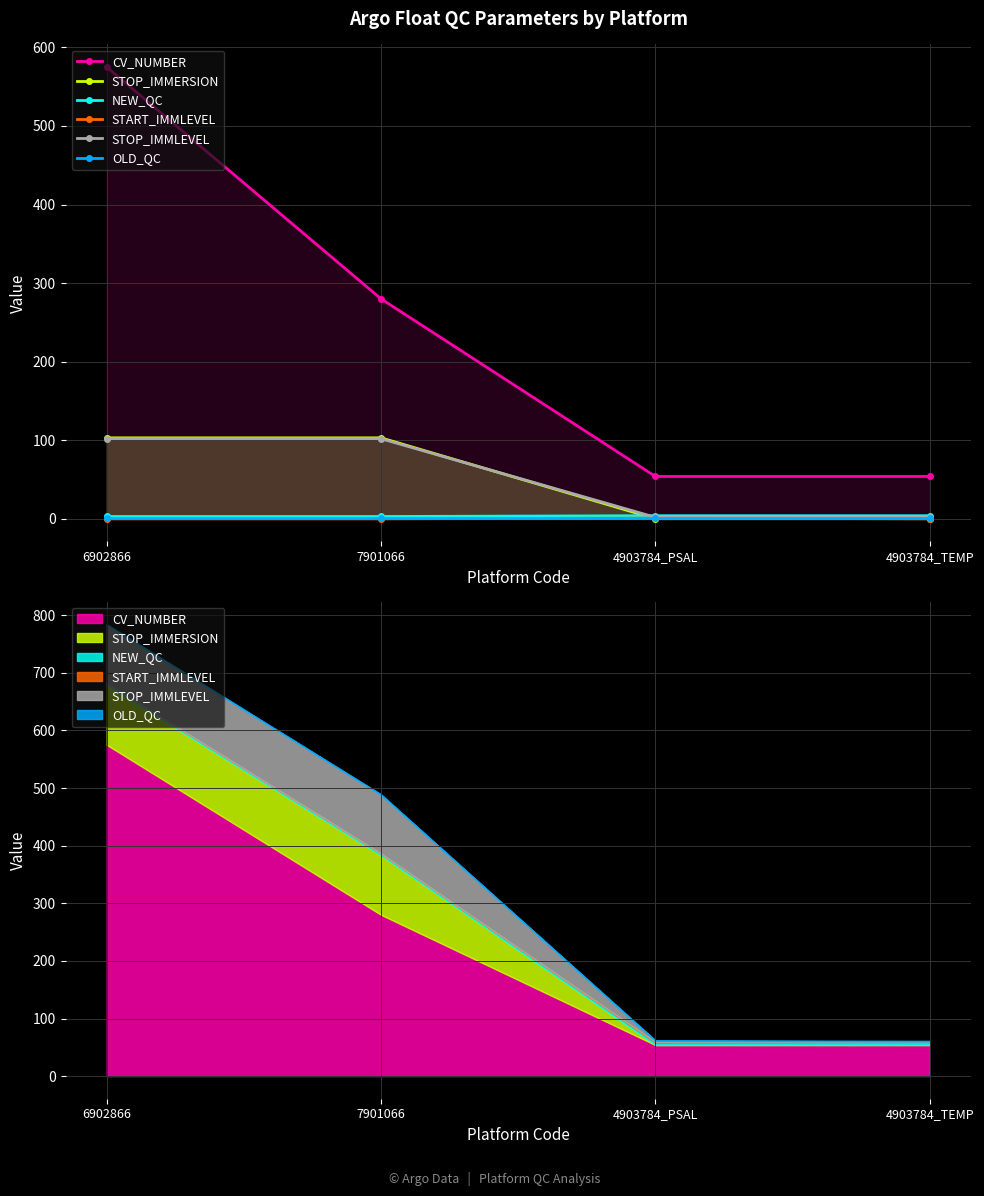

What is the difference between the highest and lowest values at 4903784_PSAL?

53.8